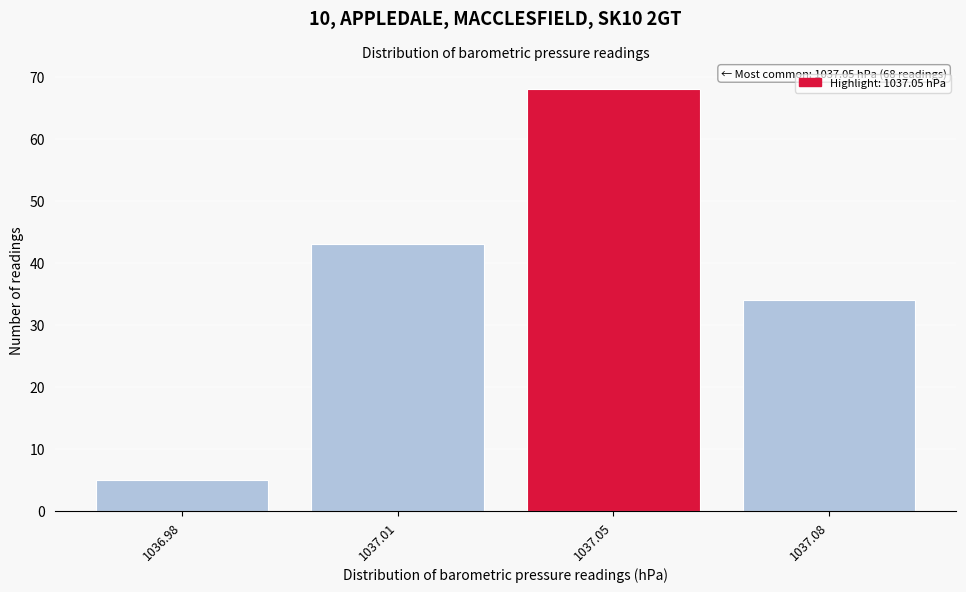

Reading left to right, list all the values displayed in this chart.

1036.98=5	1037.01=43	1037.05=68	1037.08=34